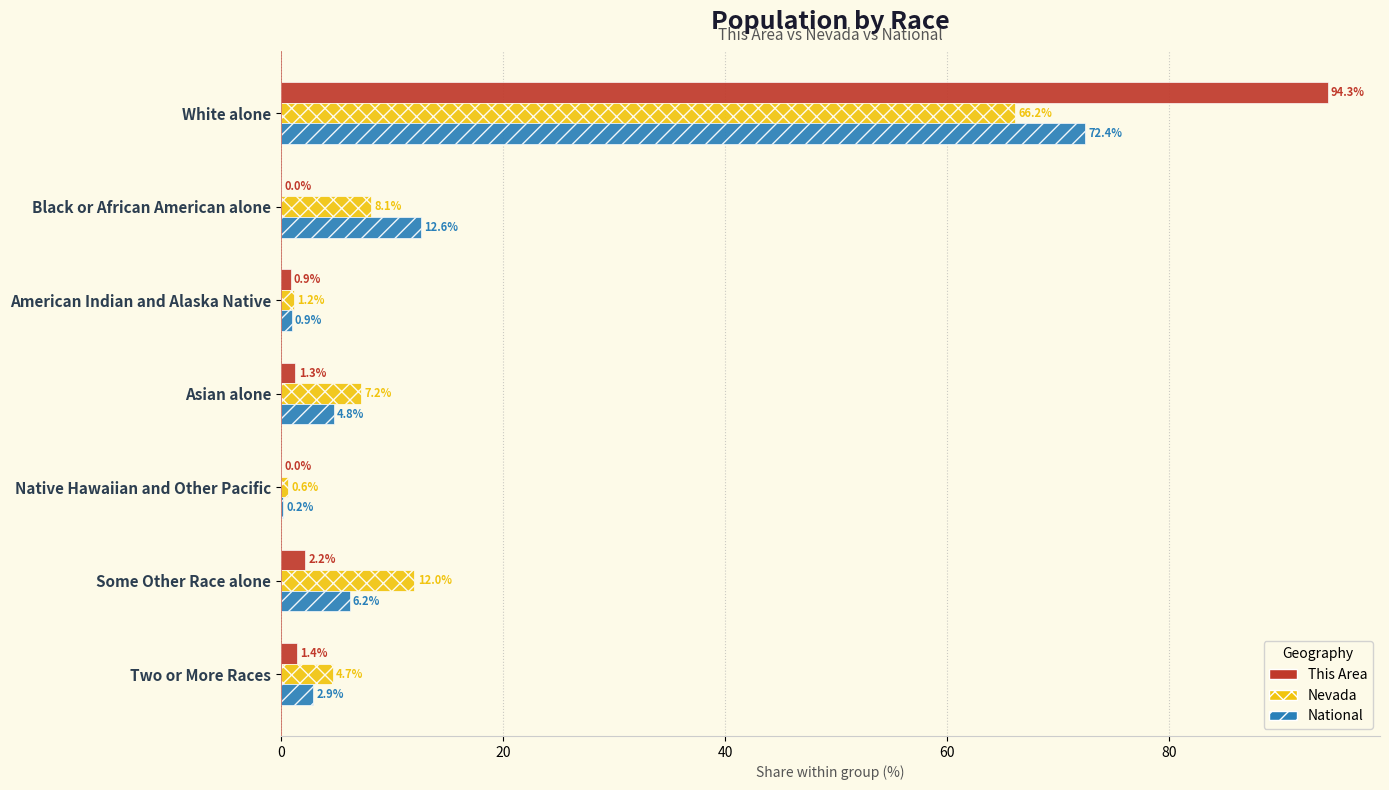

What is the maximum value shown in the chart?

94.3